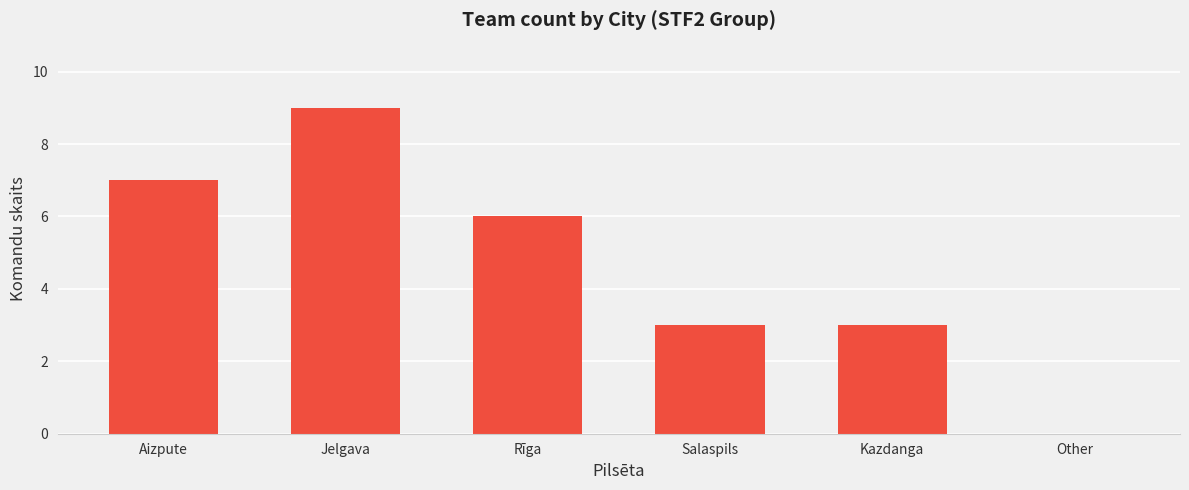

Which label corresponds to the largest value in the chart?

Jelgava